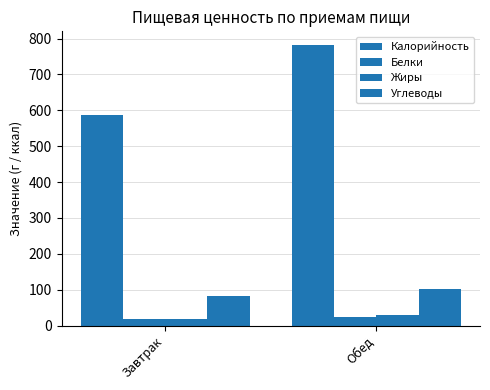

Which has a higher value, Завтрак or Обед?

Обед